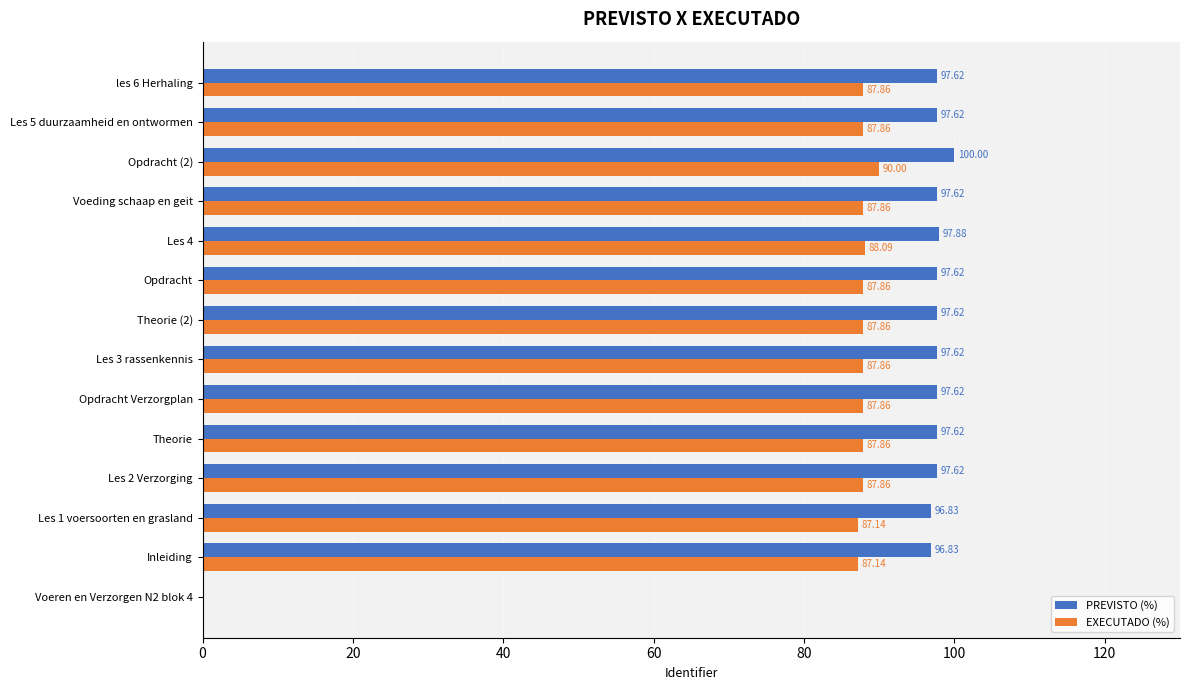

What is the sum of the PREVISTO (%) values at Les 2 Verzorging and Inleiding?

194.4